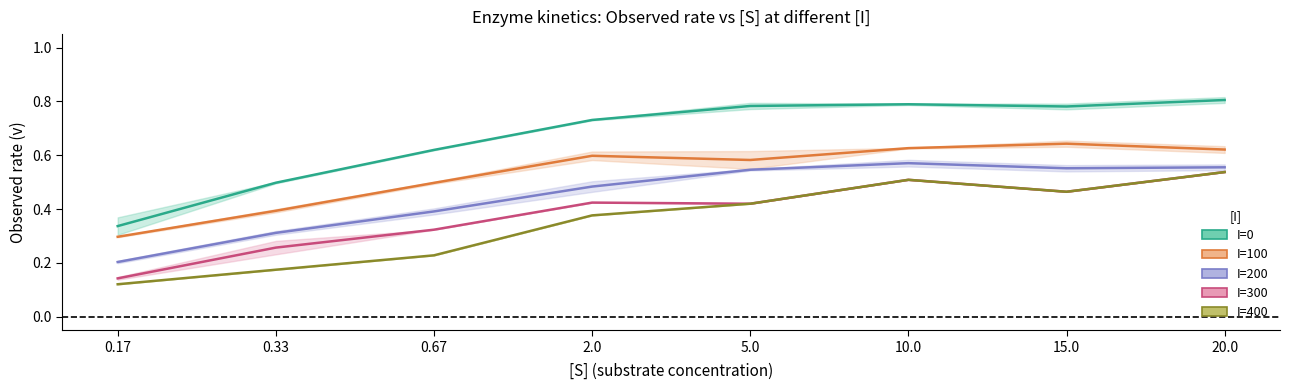

Reading left to right, extract all data points from this chart.

I=0: 0.17=0.3	0.33=0.5	0.67=0.6	2.0=0.7	5.0=0.8	10.0=0.8	15.0=0.8	20.0=0.8
I=100: 0.17=0.3	0.33=0.4	0.67=0.5	2.0=0.6	5.0=0.6	10.0=0.6	15.0=0.6	20.0=0.6
I=200: 0.17=0.2	0.33=0.3	0.67=0.4	2.0=0.5	5.0=0.5	10.0=0.6	15.0=0.6	20.0=0.6
I=300: 0.17=0.1	0.33=0.3	0.67=0.3	2.0=0.4	5.0=0.4	10.0=0.5	15.0=0.5	20.0=0.5
I=400: 0.17=0.1	0.33=0.2	0.67=0.2	2.0=0.4	5.0=0.4	10.0=0.5	15.0=0.5	20.0=0.5